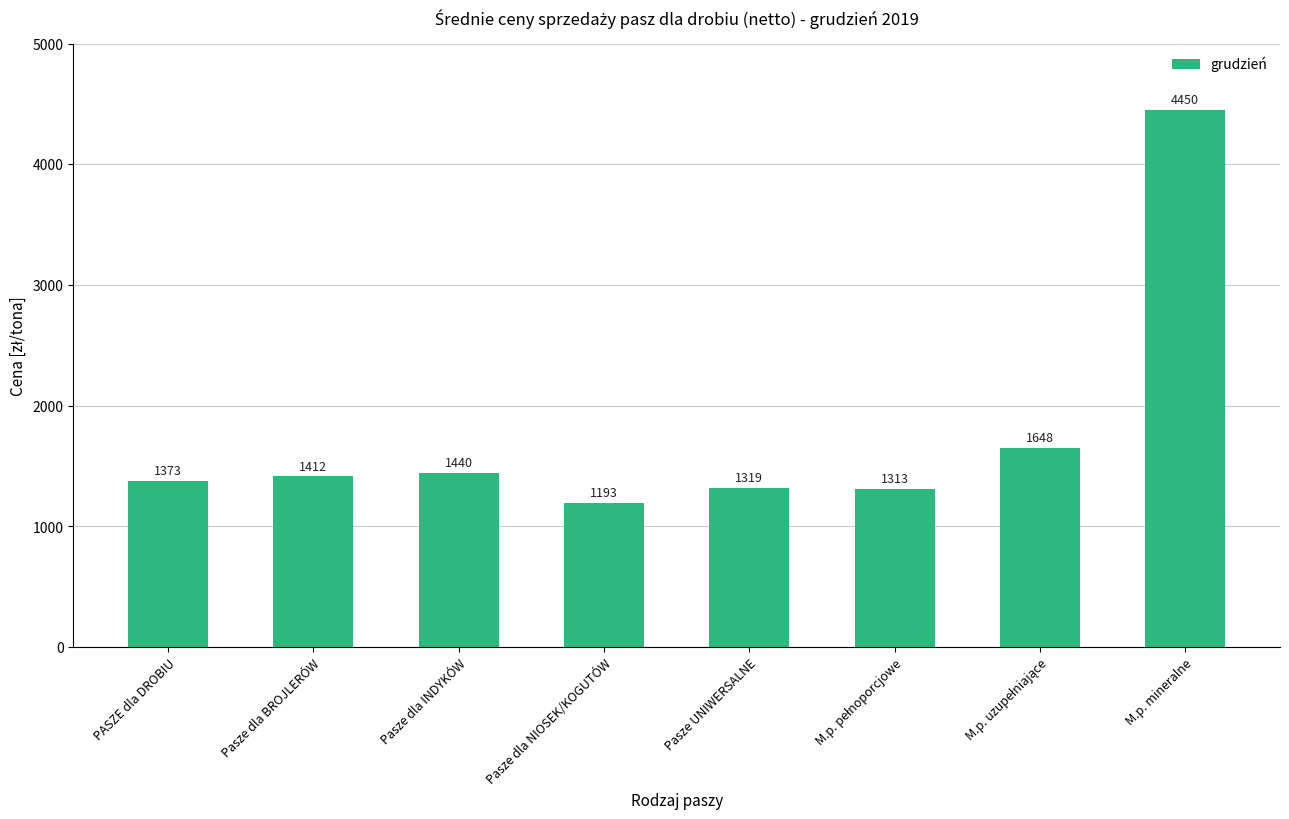

What is the value of the 4th bar from the left?

1192.6